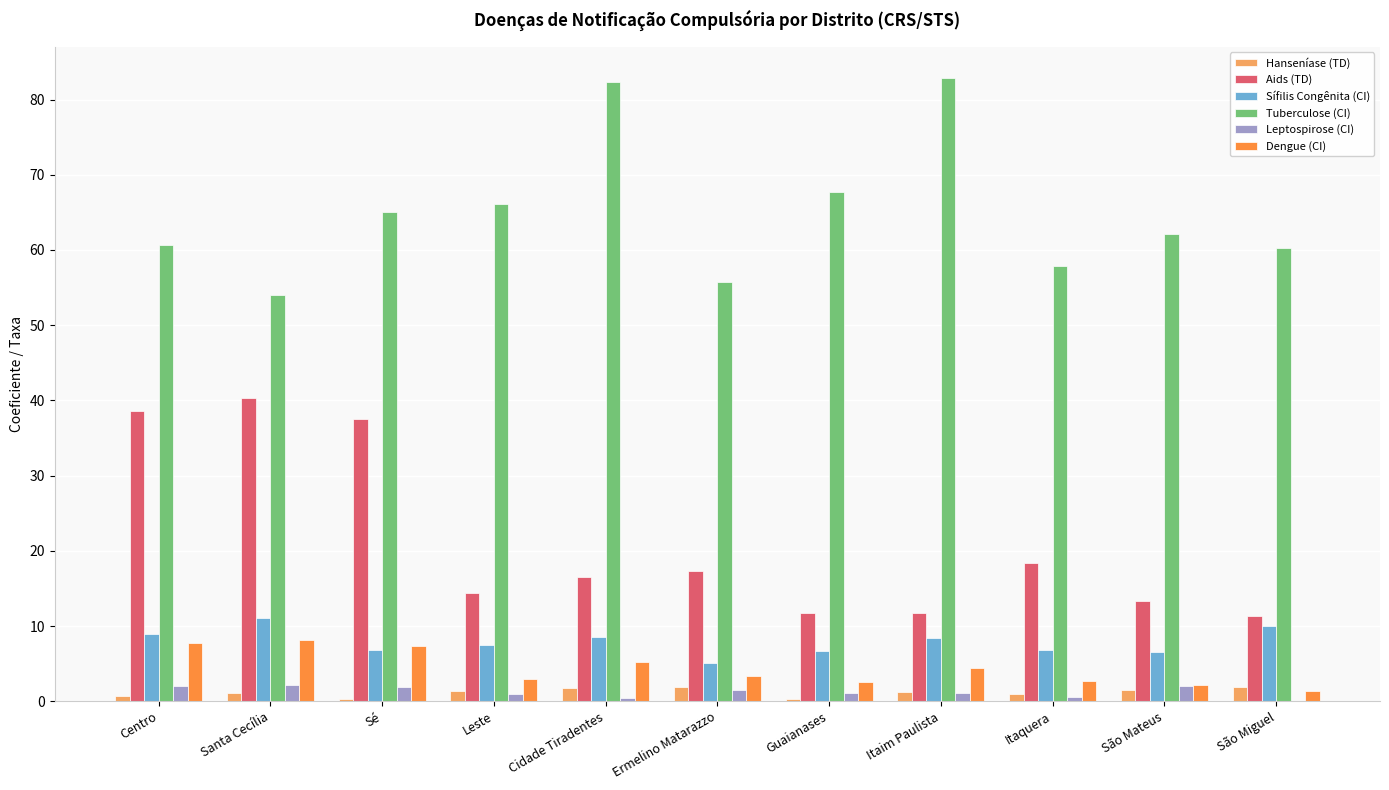

The Aids (TD) series shows 11.6 at Santa Cecília. True or false?

False